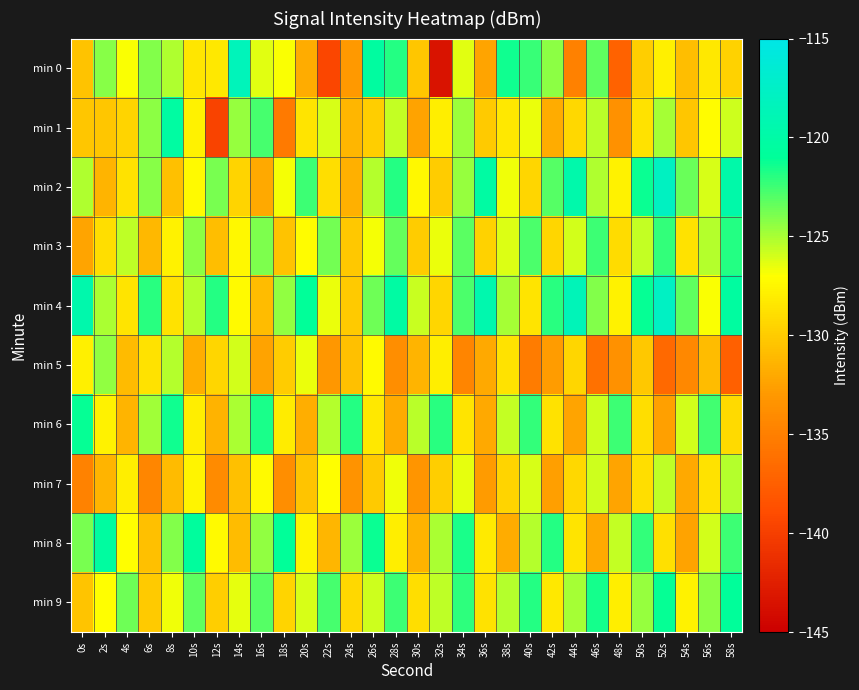

At which category is the sum across all series the highest?

58s